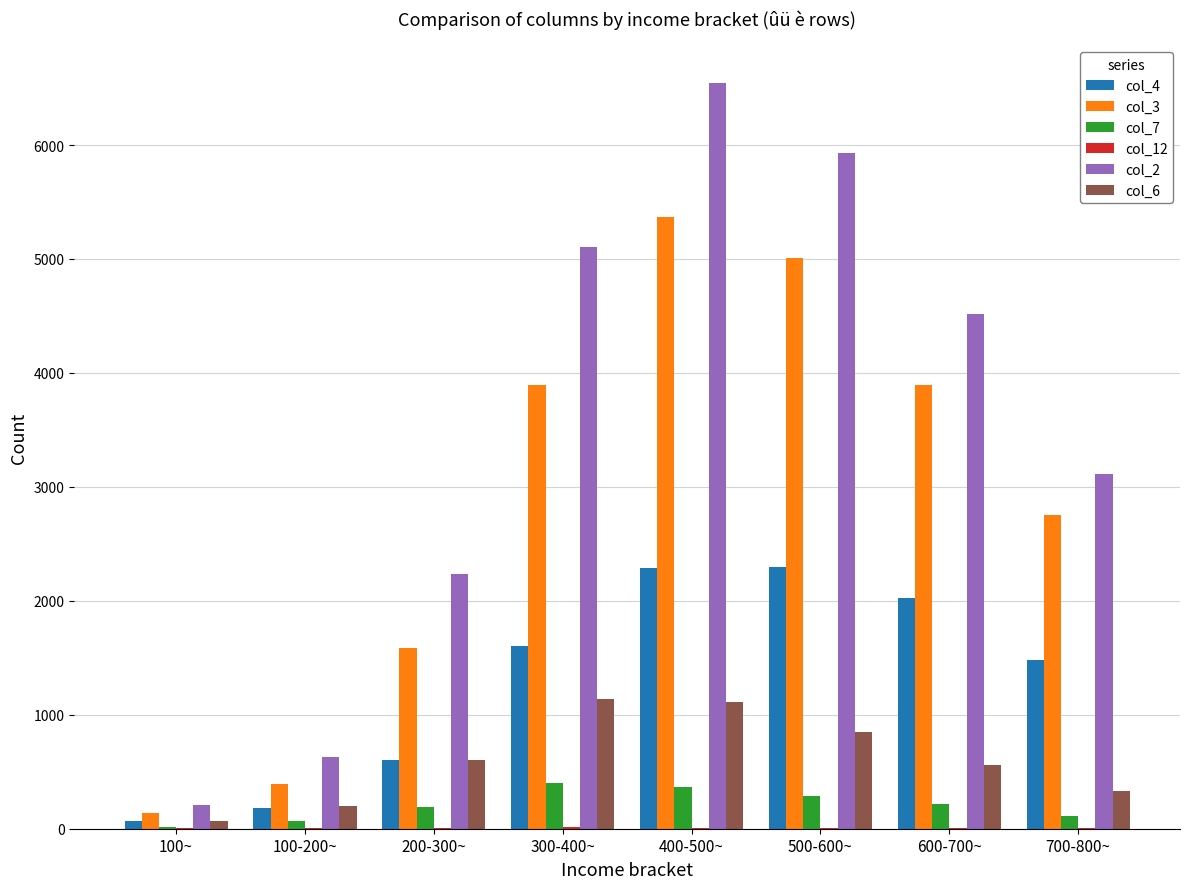

What value does the col_6 series have at 500-600~?

853